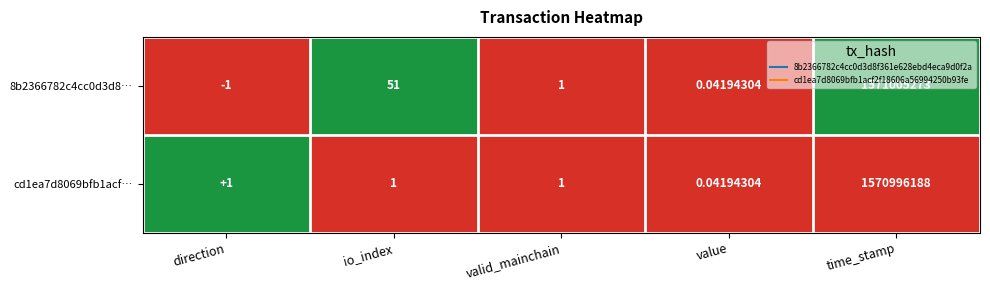

Rank the categories by 8b2366782c4cc0d3d8… value from lowest to highest.

direction, value, valid_mainchain, io_index, time_stamp